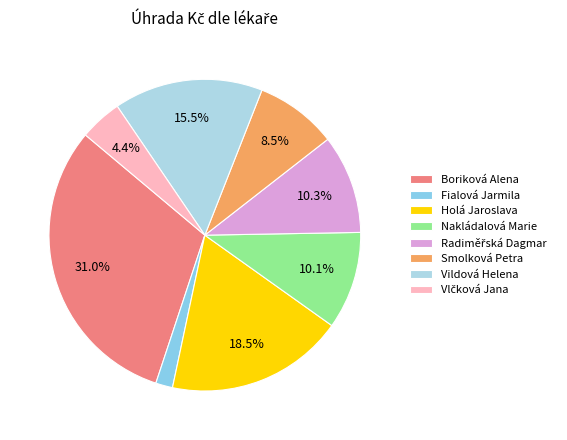

What percentage is the Vlčková Jana slice, to the nearest percent?

4%